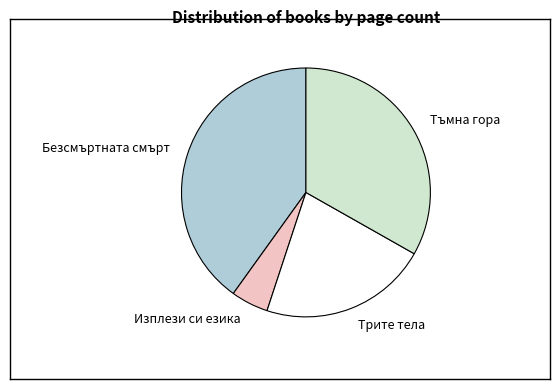

Which slice is the largest?

Безсмъртната смърт